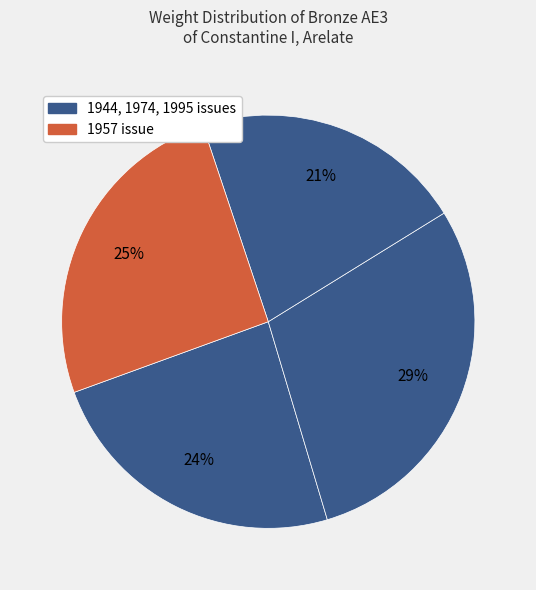

How many segments does this pie chart have?

4